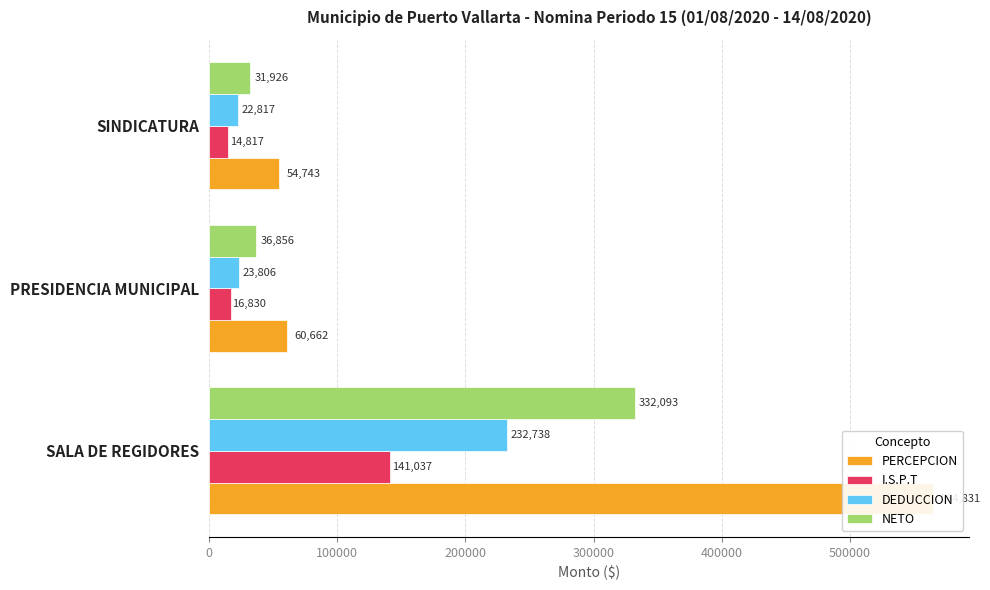

Which series has the largest total across all categories?

PERCEPCION